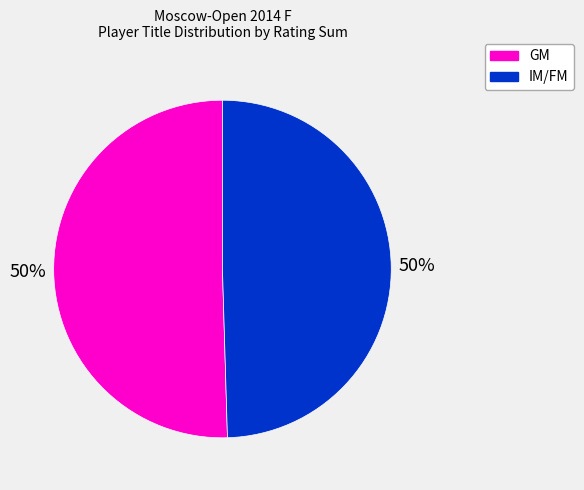

Is it true that IM/FM is 50% of the pie?

True